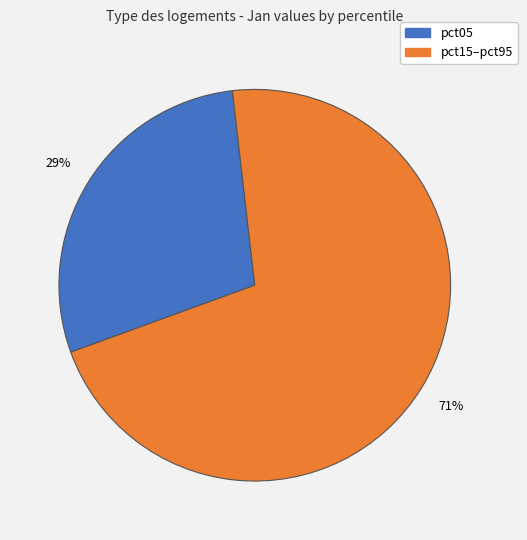

Does any single category account for the majority?

Yes